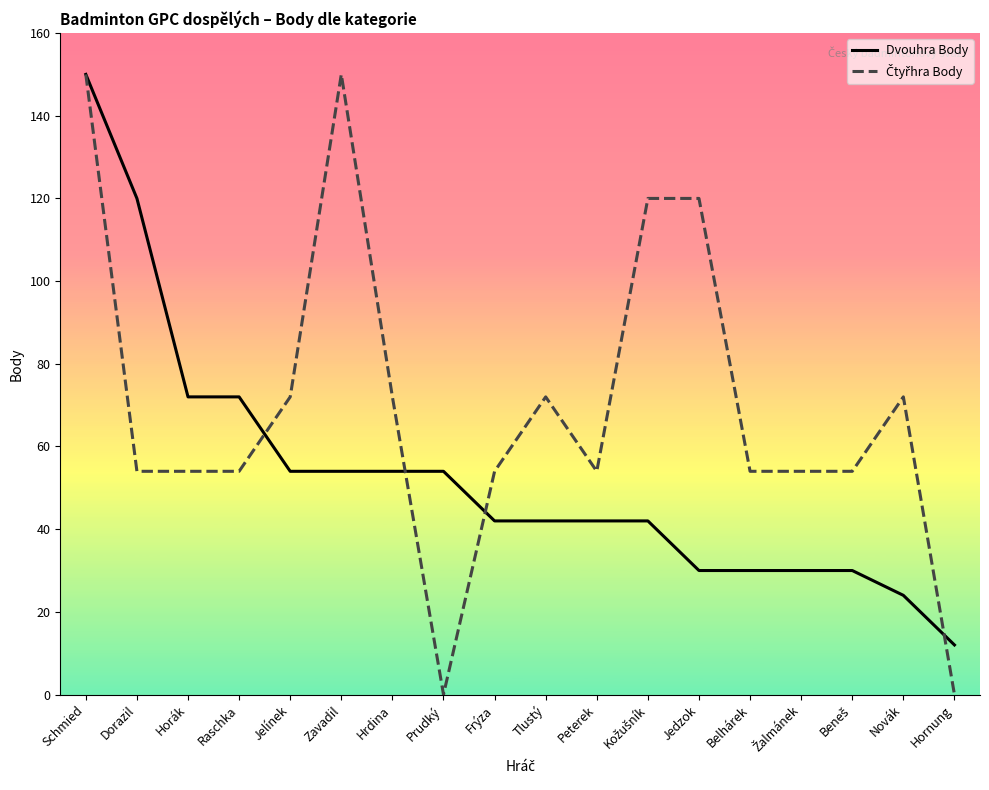

The Dvouhra Body series shows 120 at Dorazil. True or false?

True